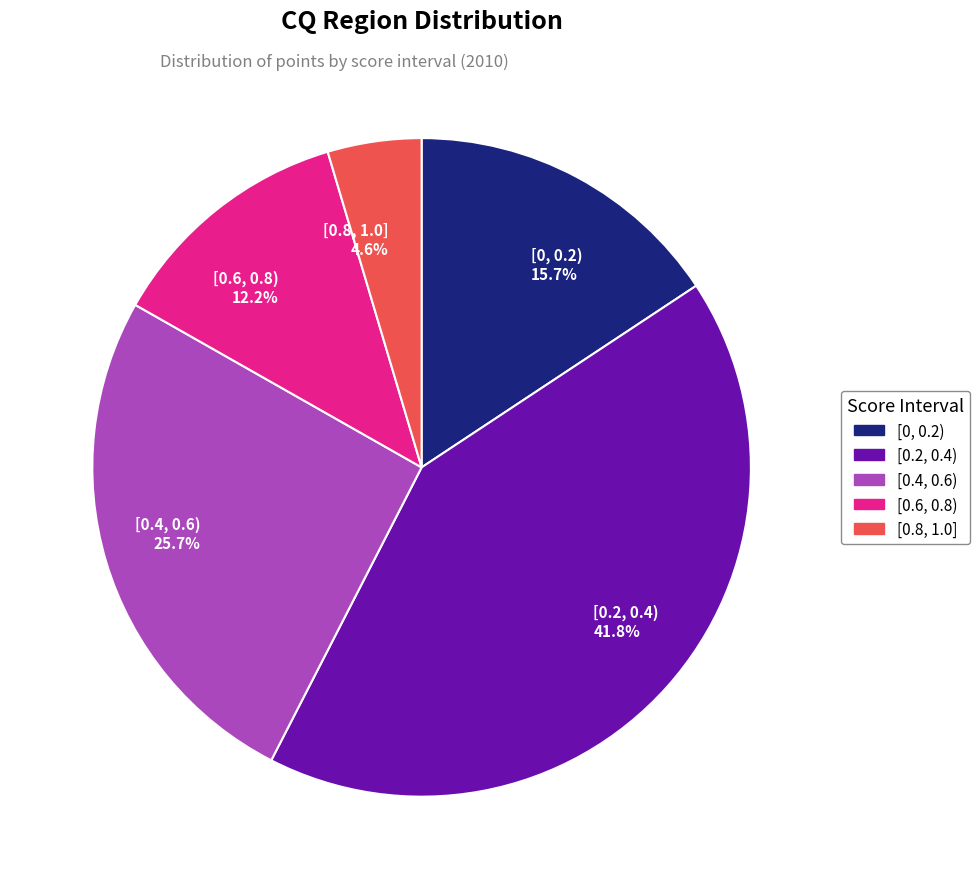

Which category has the smallest portion of the pie?

[0.8, 1.0]